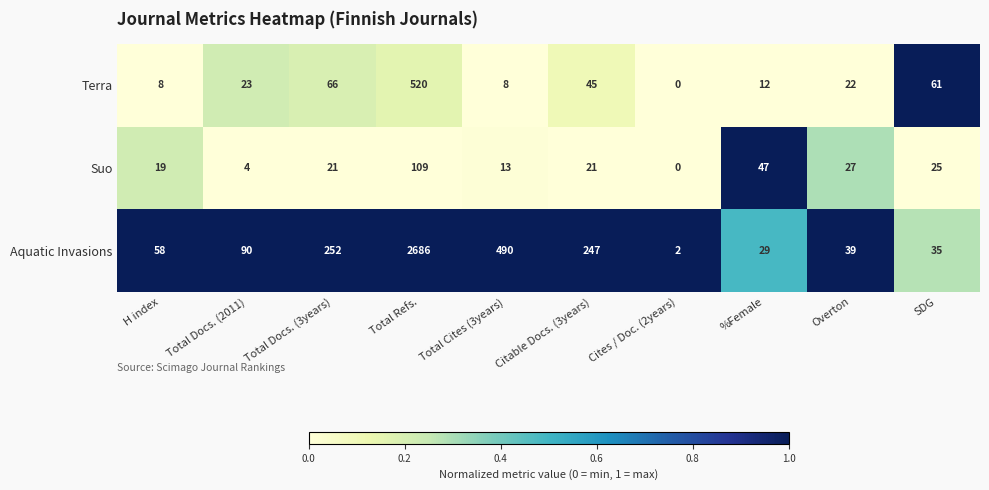

Which series has the largest total across all categories?

Aquatic Invasions